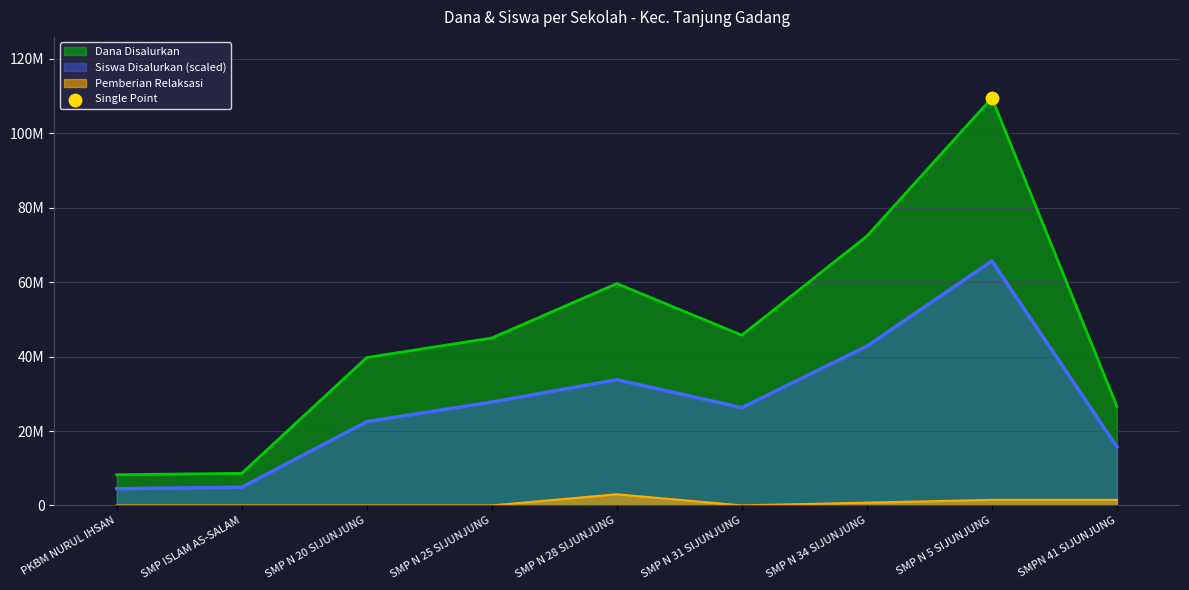

Which series reaches the maximum Y coordinate?

Dana Disalurkan